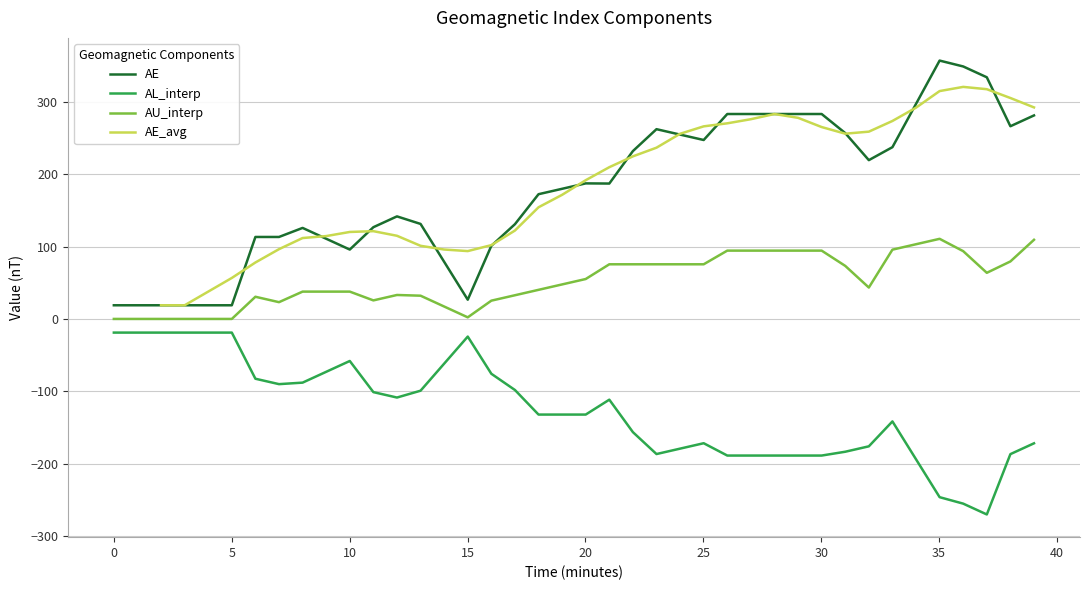

What is the lowest value of the AL_interp series?

-270.0